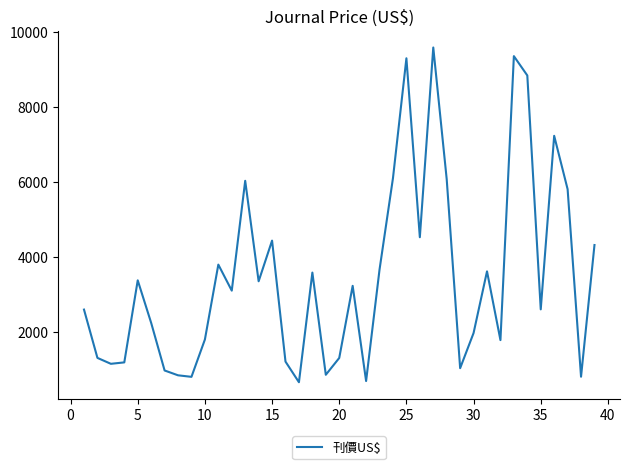

What is the difference between the maximum and minimum values?

8939